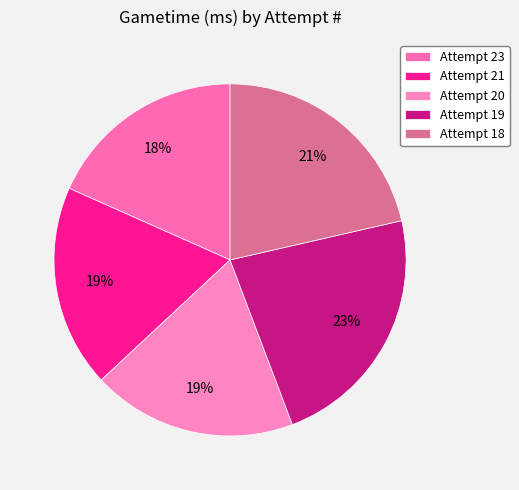

Which category has the biggest portion of the pie?

Attempt 19